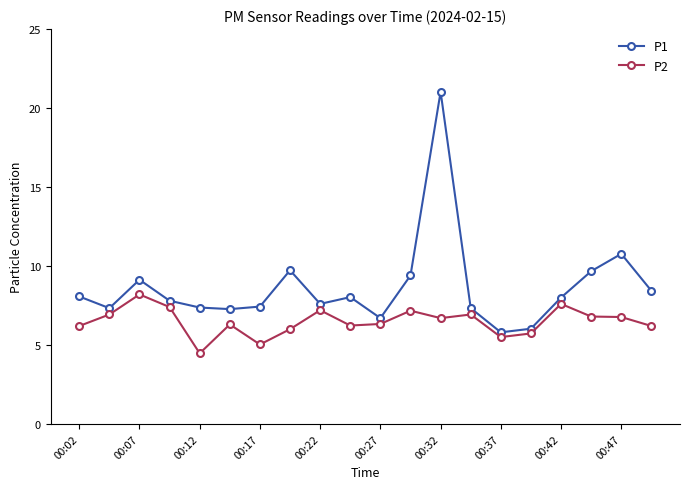

In P1, how many points are higher than both neighbors (excluding endpoints)?

5